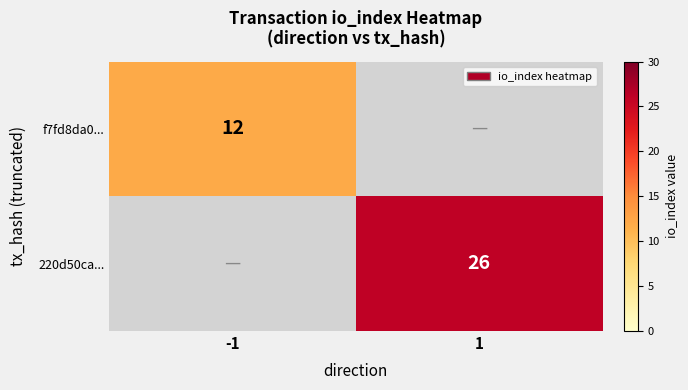

Is it true that f7fd8da0... equals 12 at -1?

True